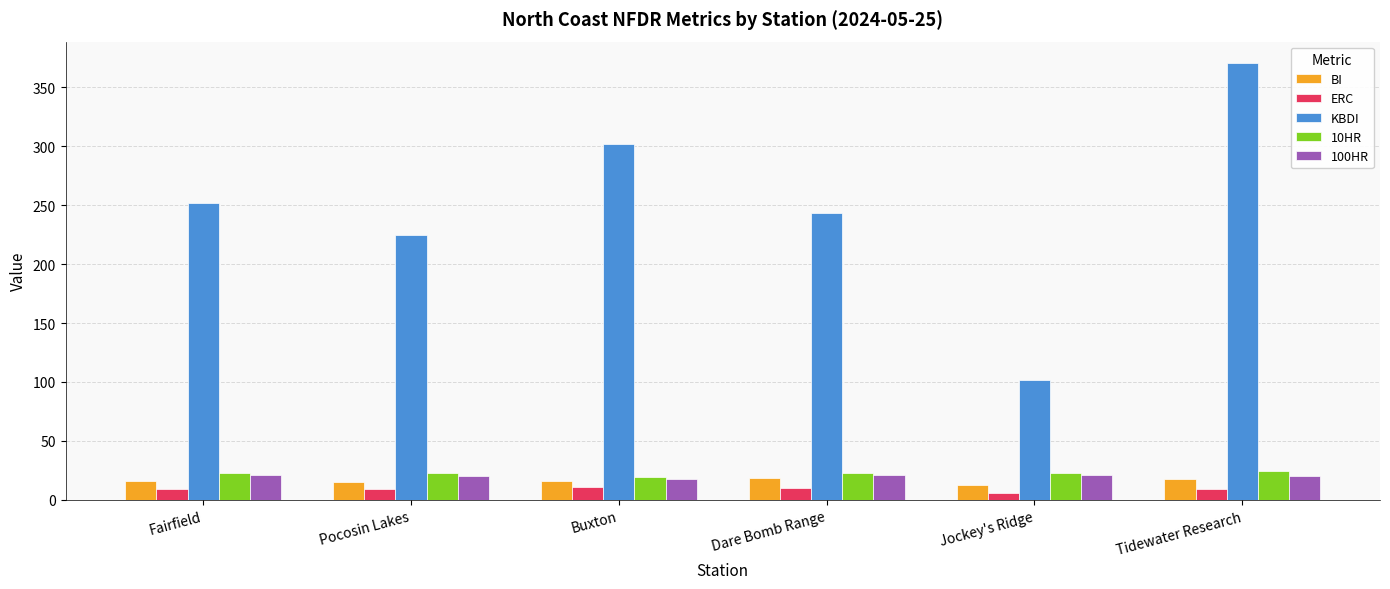

True or false: 100HR has a value of 20.7 at Tidewater Research.

True